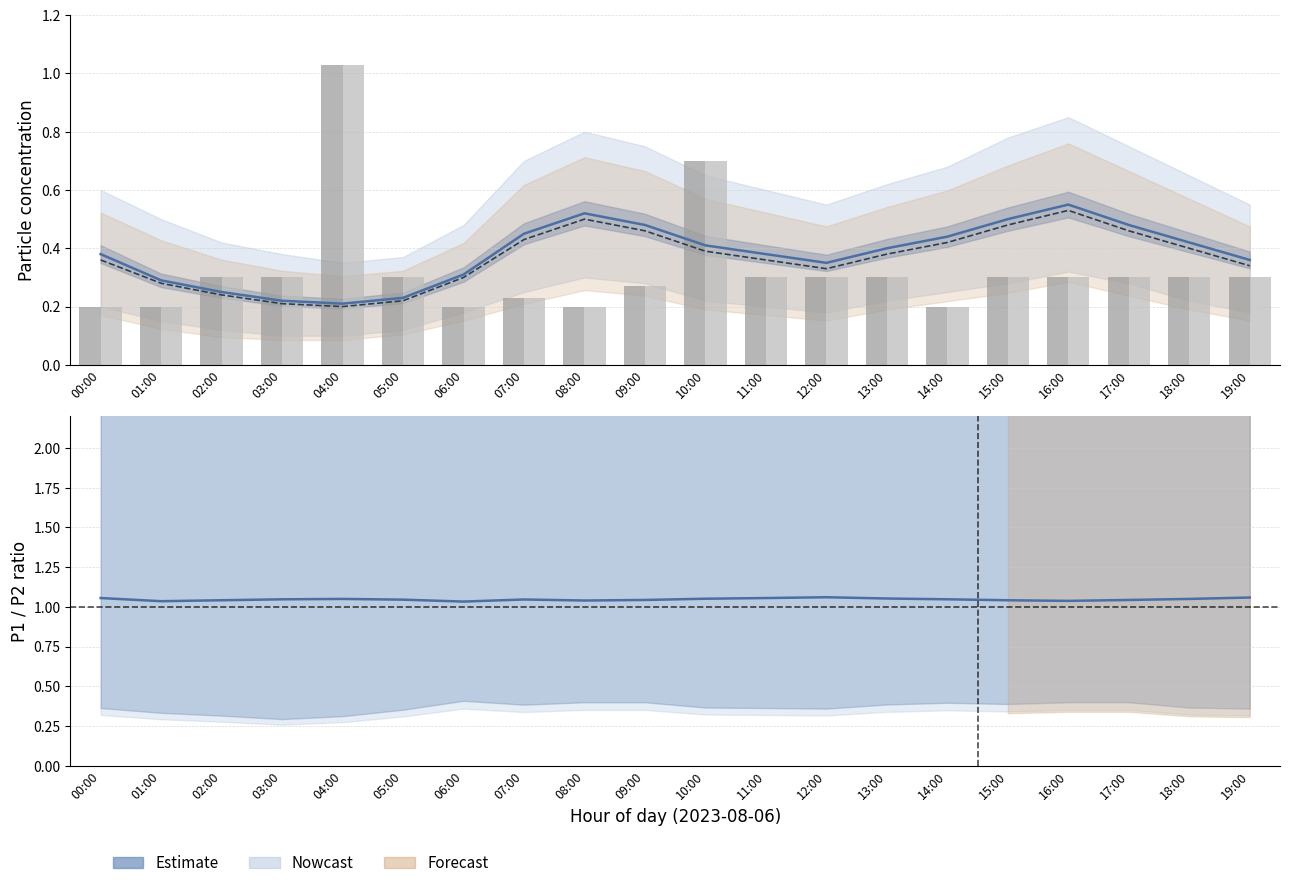

What is the greatest value displayed?

1.1